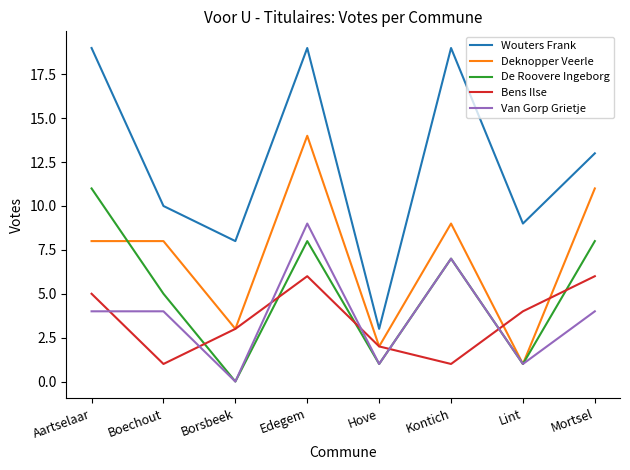

The Deknopper Veerle series shows 1 at Lint. True or false?

True